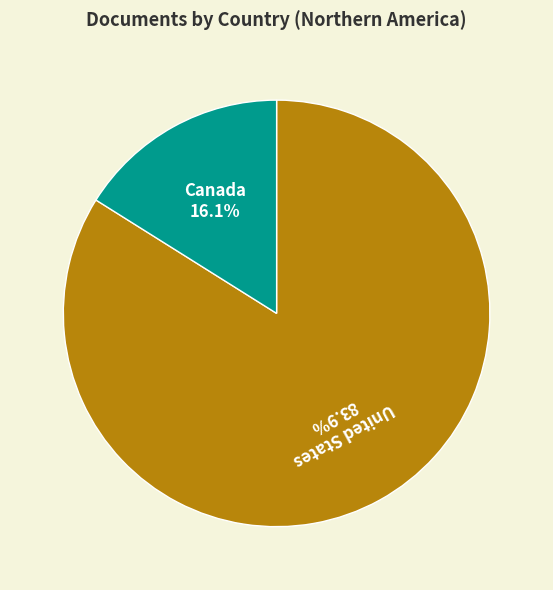

What is the ratio of the value at United States to the value at Canada?

5.2